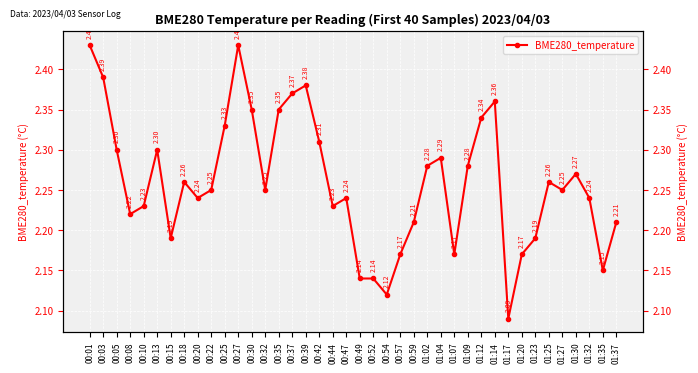

Is this an area chart (filled region under the line)?

No